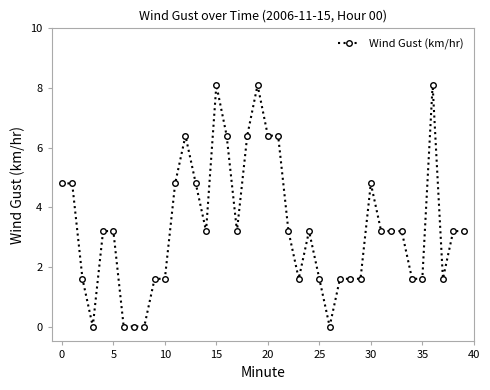

Reading left to right, extract all data points from this chart.

4.8	4.8	1.6	0.0	3.2	3.2	0.0	0.0	0.0	1.6	1.6	4.8	6.4	4.8	3.2	8.1	6.4	3.2	6.4	8.1	6.4	6.4	3.2	1.6	3.2	1.6	0.0	1.6	1.6	1.6	4.8	3.2	3.2	3.2	1.6	1.6	8.1	1.6	3.2	3.2